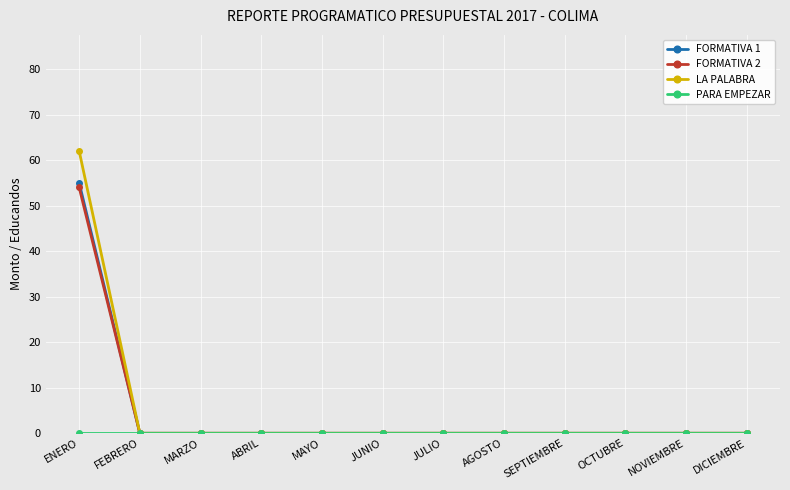

What is the label of the 6th point from the left?

JUNIO